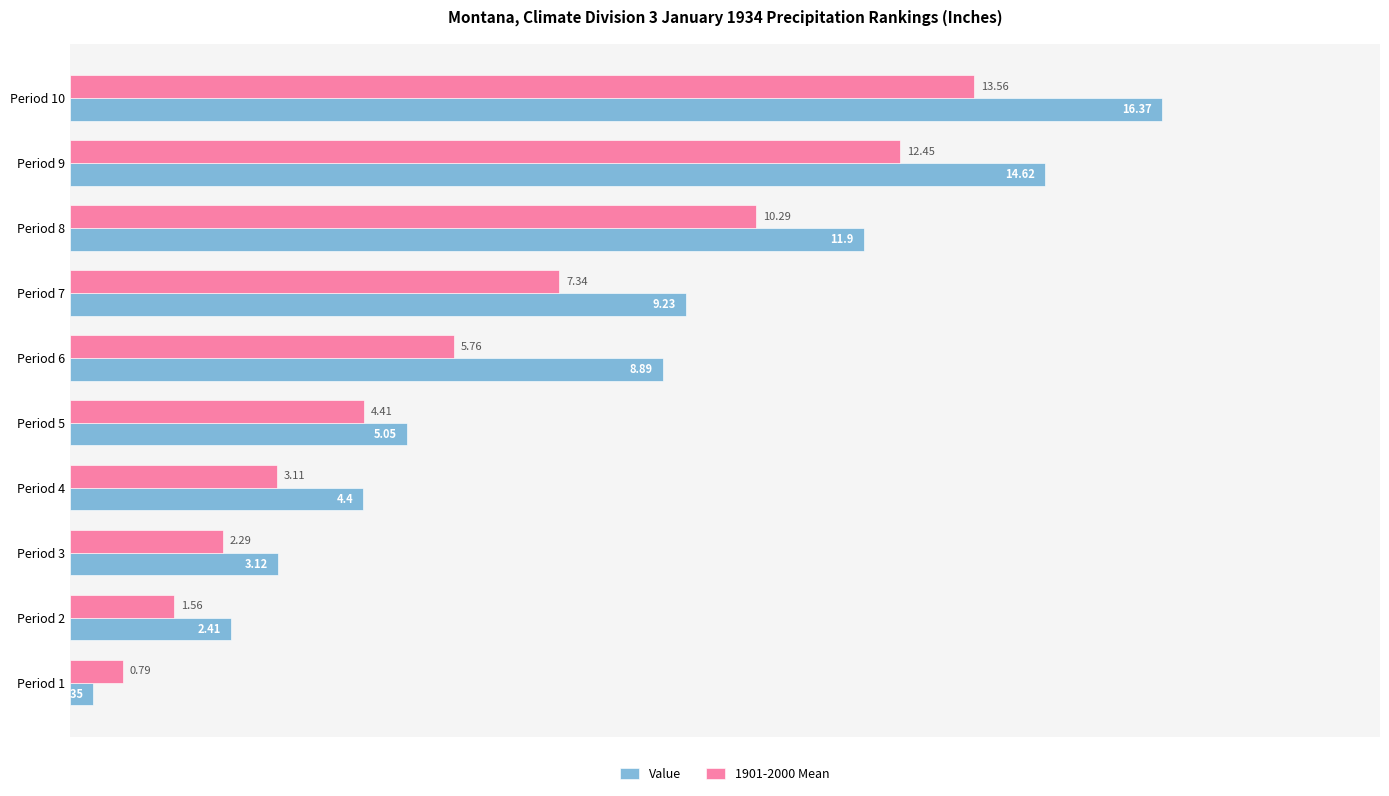

What are all the series names shown in the legend?

Value, 1901-2000 Mean